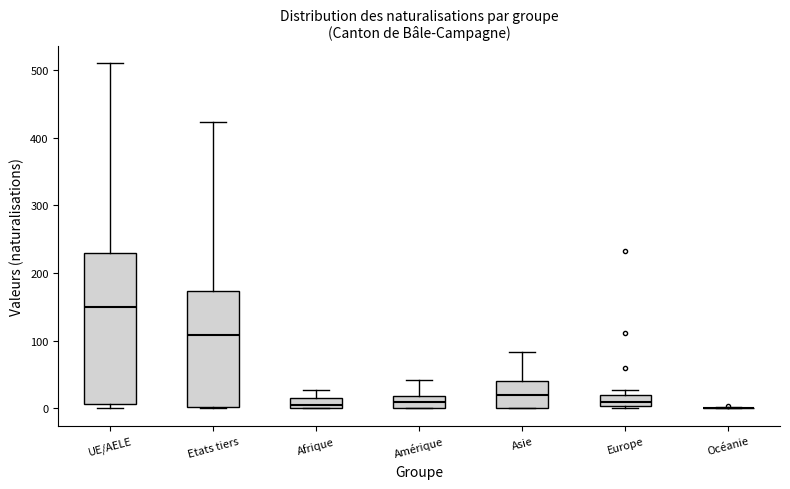

Comparing the boxes themselves (not the whiskers), which one is the tallest?

UE/AELE